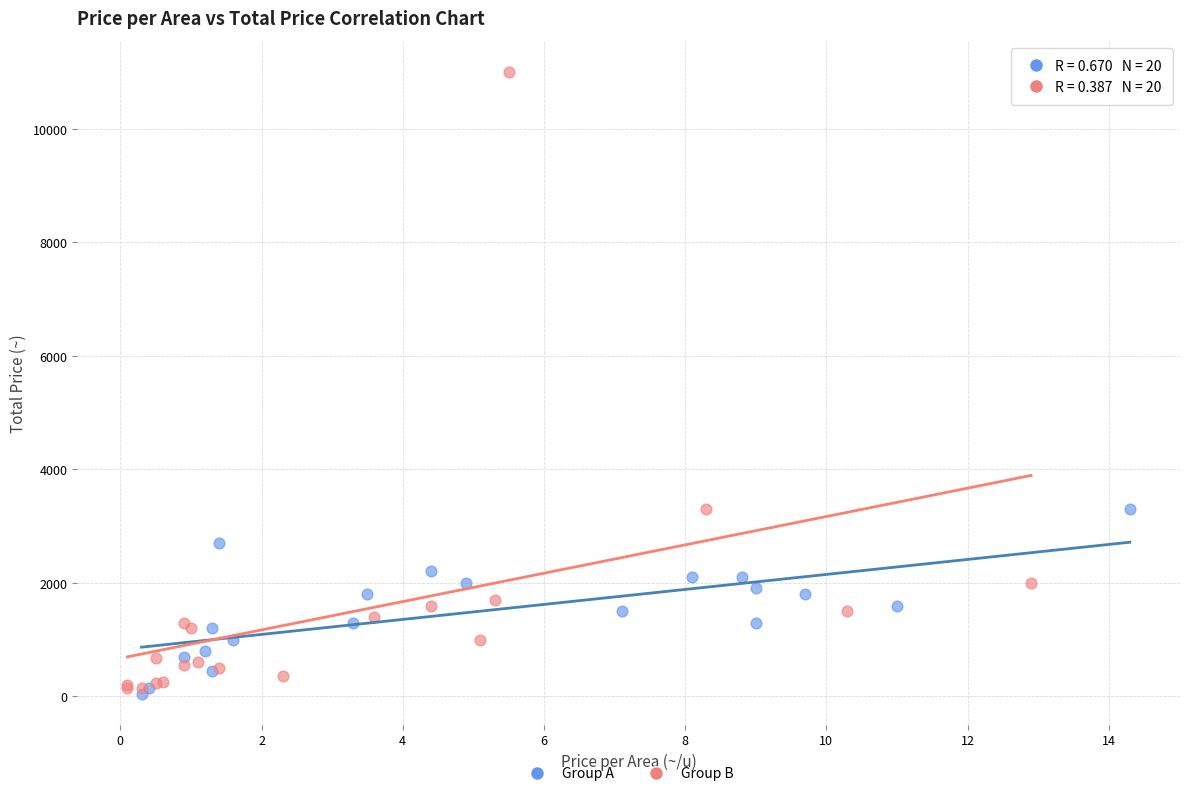

Which series reaches the maximum Y coordinate?

Group B